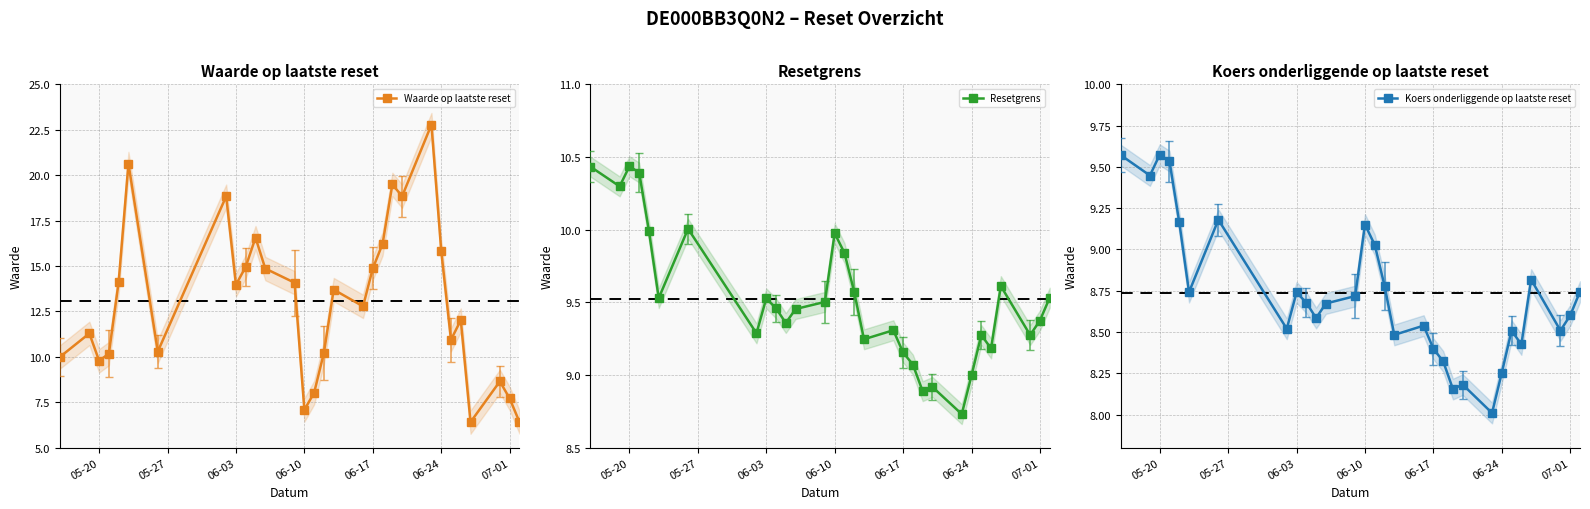

Does the chart display data point markers on the line(s)?

Yes